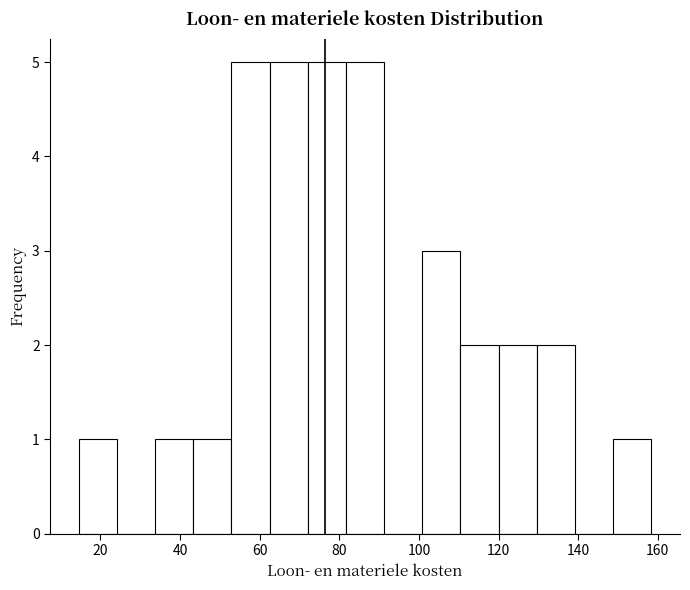

Reading left to right, transcribe this chart: for each bar, give the range it covers on the x-axis and its height. Neither the bar edges nor the heights are printed on the chart, so give them approximately, as read against the axes.

14 to 24: 1
24 to 34: 0
34 to 44: 1
44 to 52: 1
52 to 62: 5
62 to 72: 5
72 to 82: 5
82 to 92: 5
92 to 100: 0
100 to 110: 3
110 to 120: 2
120 to 130: 2
130 to 140: 2
140 to 148: 0
148 to 158: 1